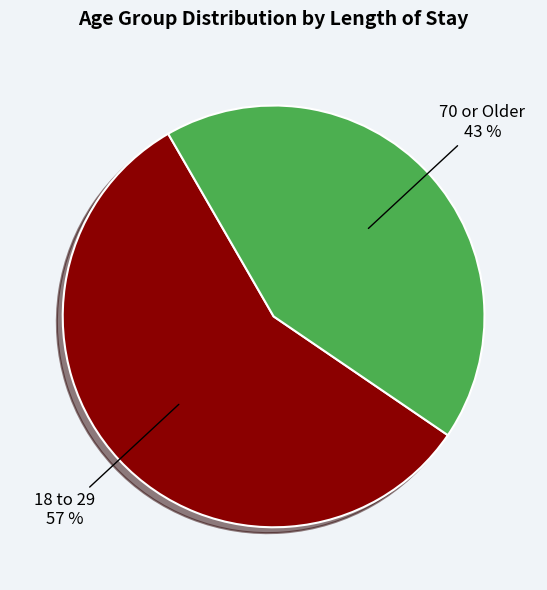

To the nearest percent, what is the difference between the 18 to 29 and 70 or Older slice percentages?

14%